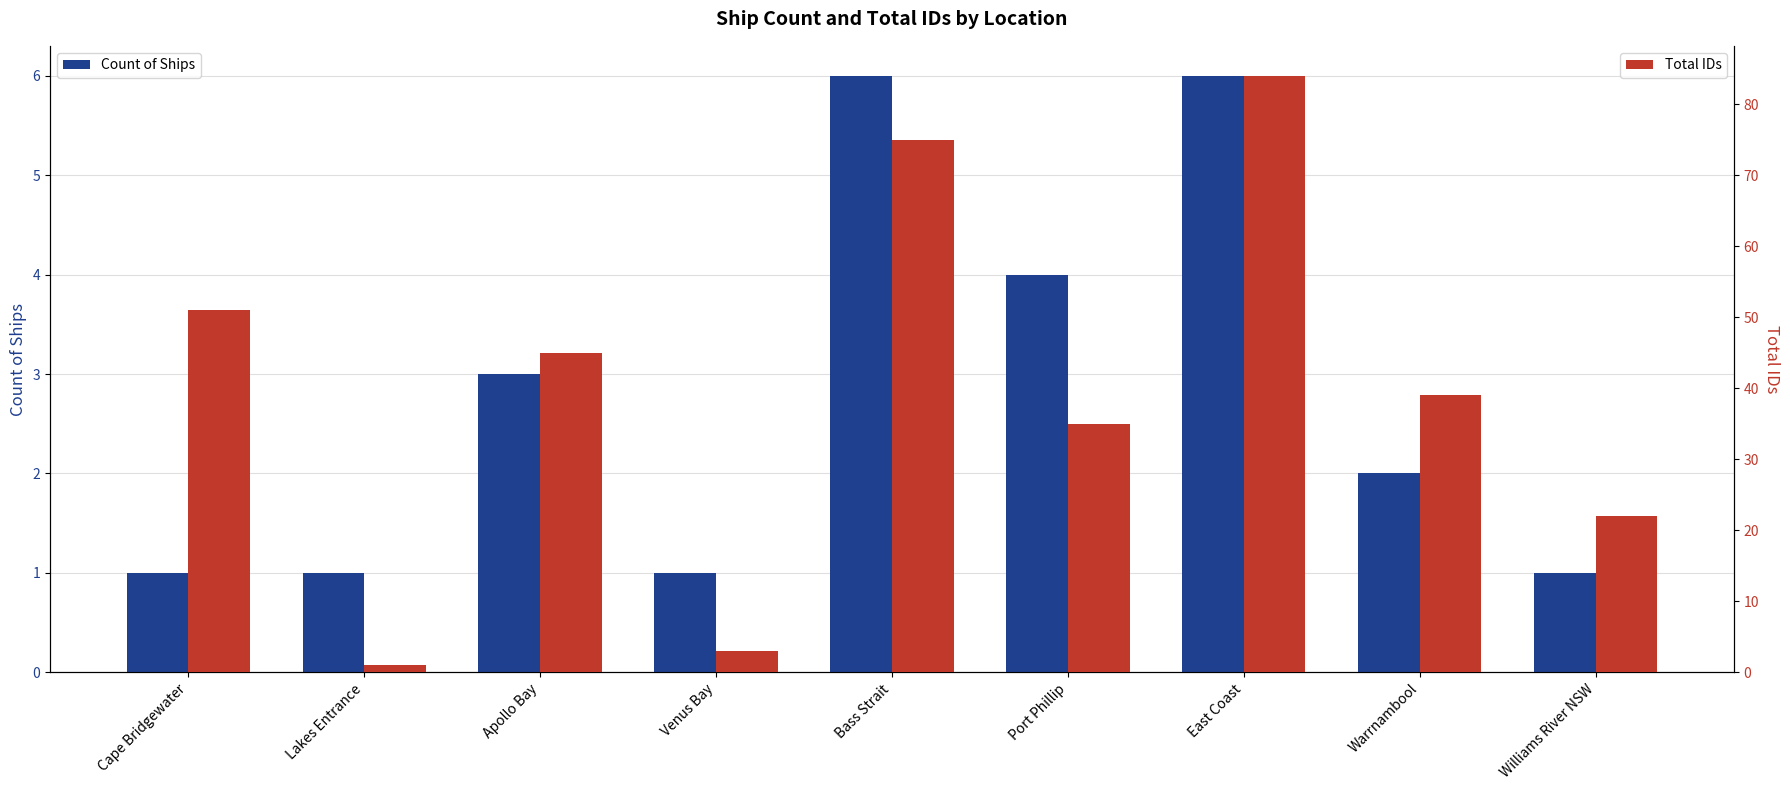

Read the Total IDs value at Williams River NSW, to the nearest 10.

20